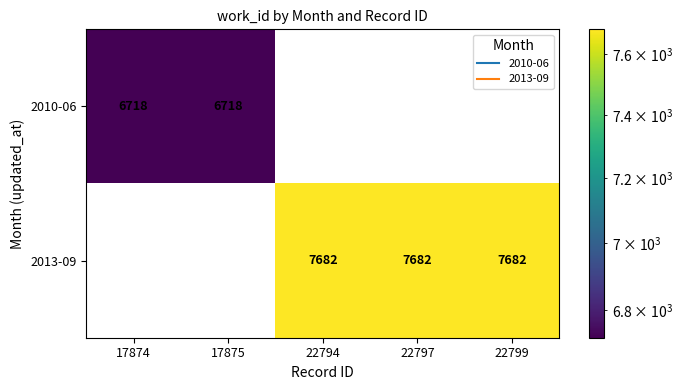

List the series in order of their overall mean, highest first.

2010-06, 2013-09